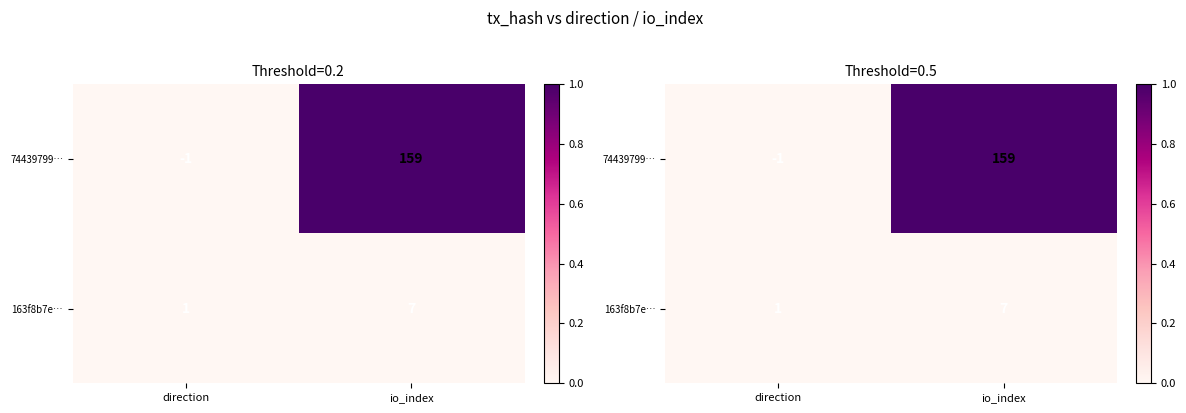

The value of 163f8b7e… at io_index is 0. True or false?

True